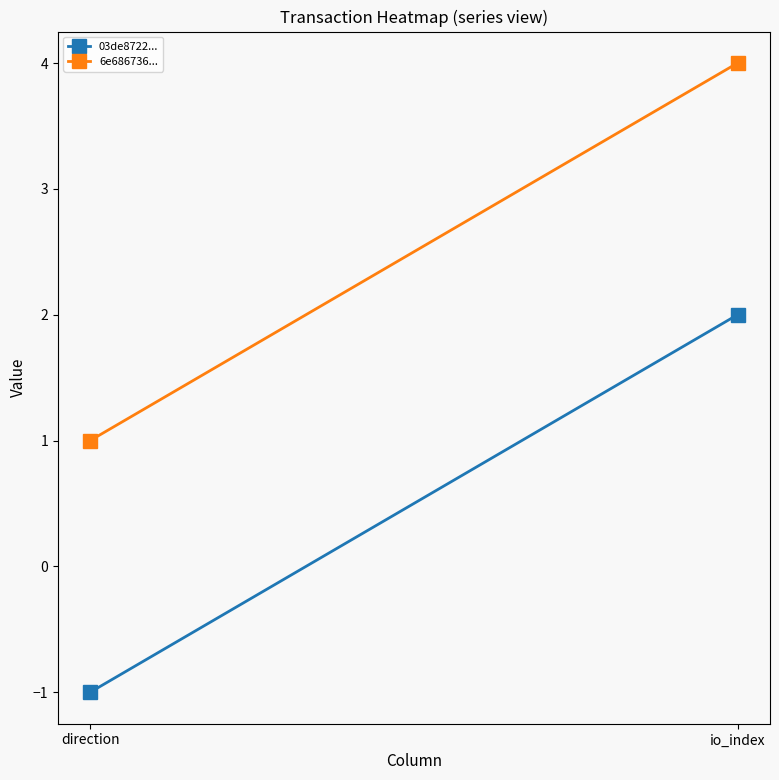

What is the difference between the 6e686736... values at io_index and direction?

3